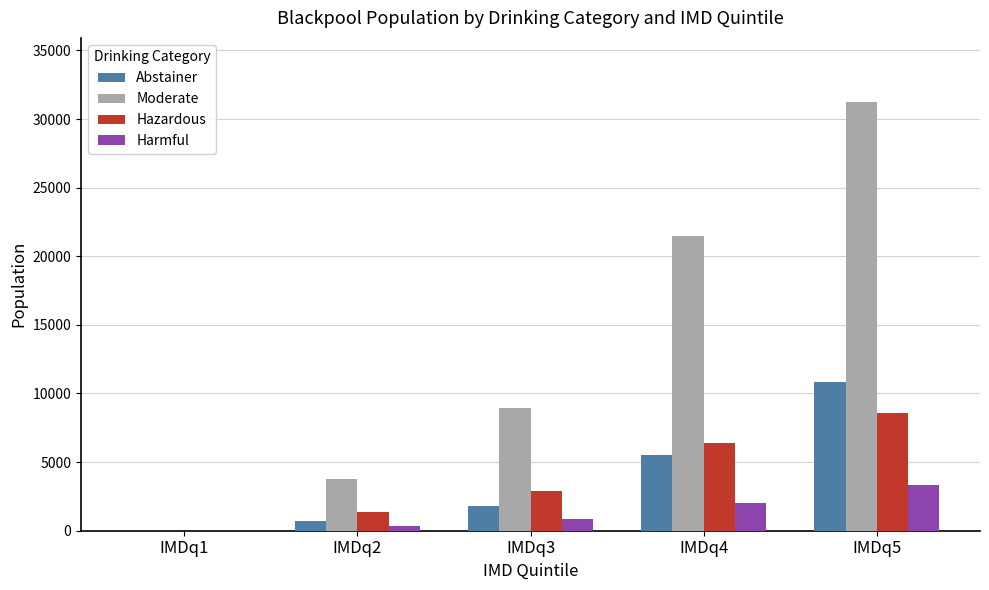

How many values in Moderate are above zero?

4